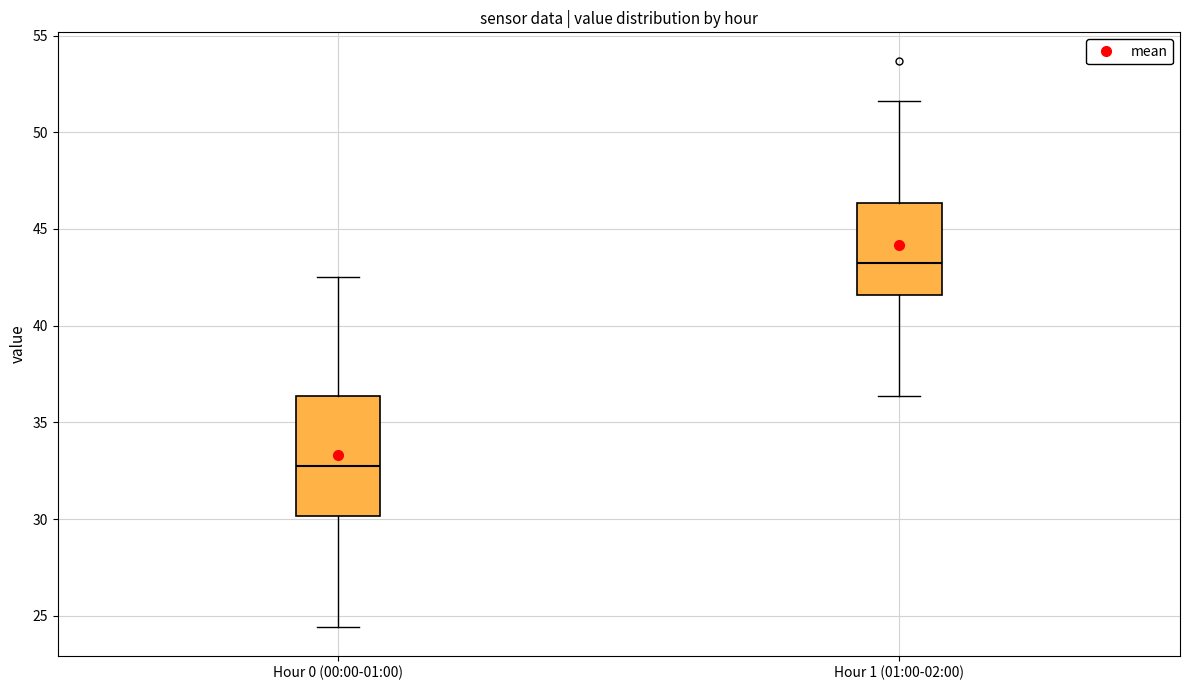

Which box's median line is the lowest?

Hour 0 (00:00-01:00)